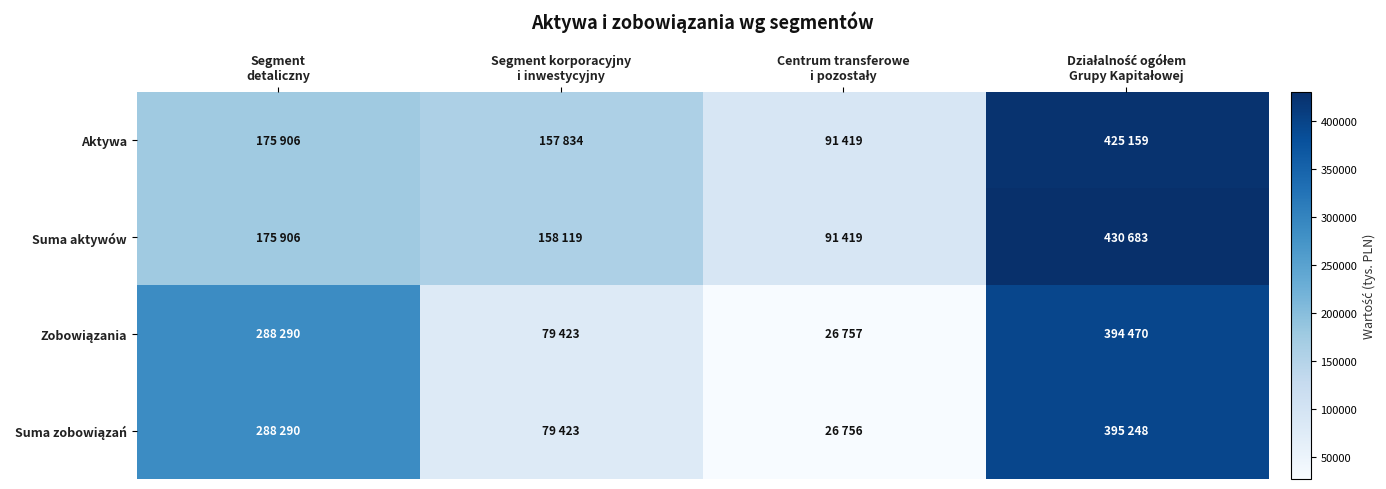

Which has a higher value, Segment
detaliczny or Segment korporacyjny
i inwestycyjny?

Segment
detaliczny